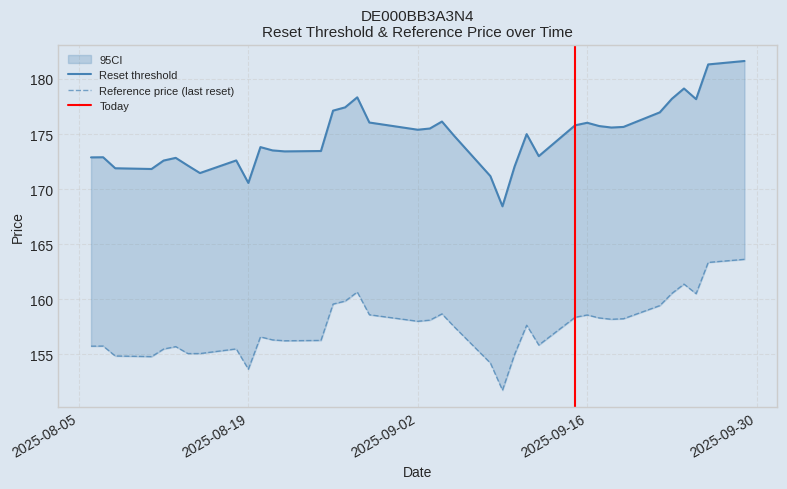

What position from the left is 2025-09-15?

28